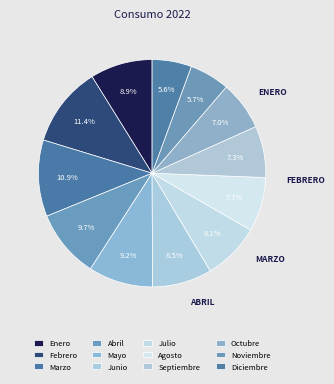

What is the largest slice in the pie chart?

Febrero